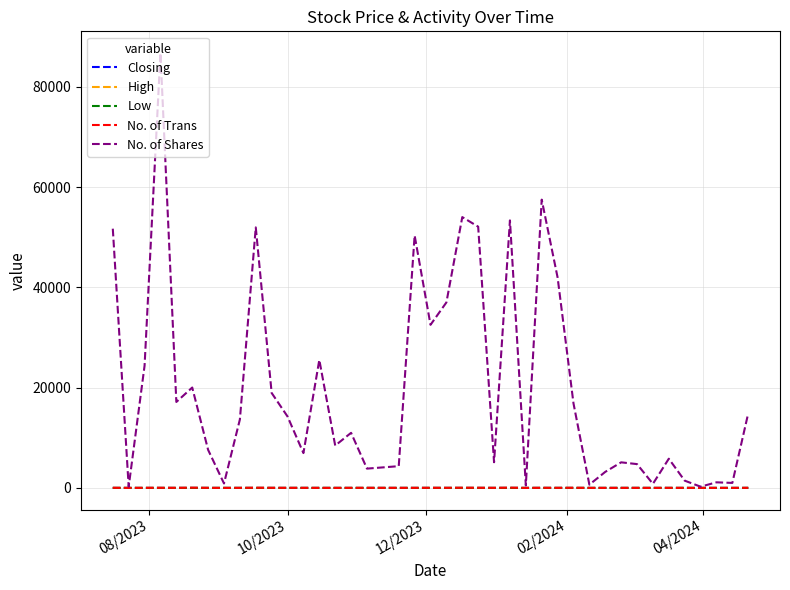

What is the greatest value displayed?

86723.0